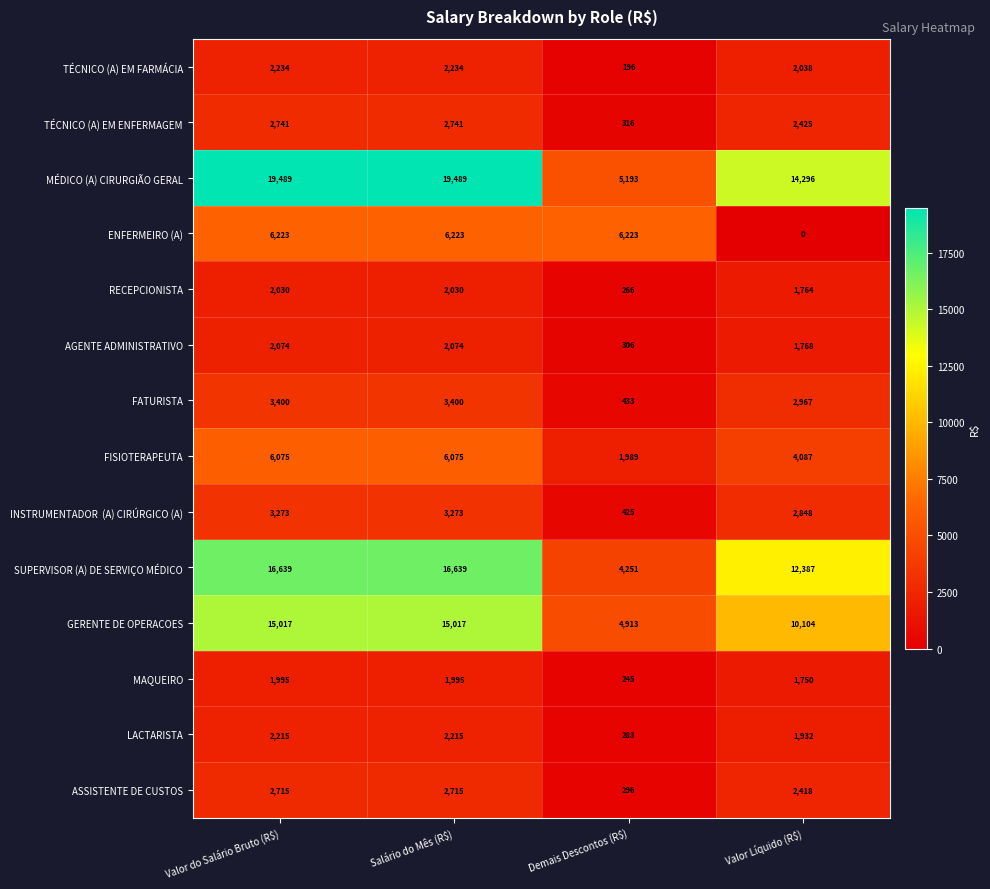

How many data points in FISIOTERAPEUTA are less than 6075?

2